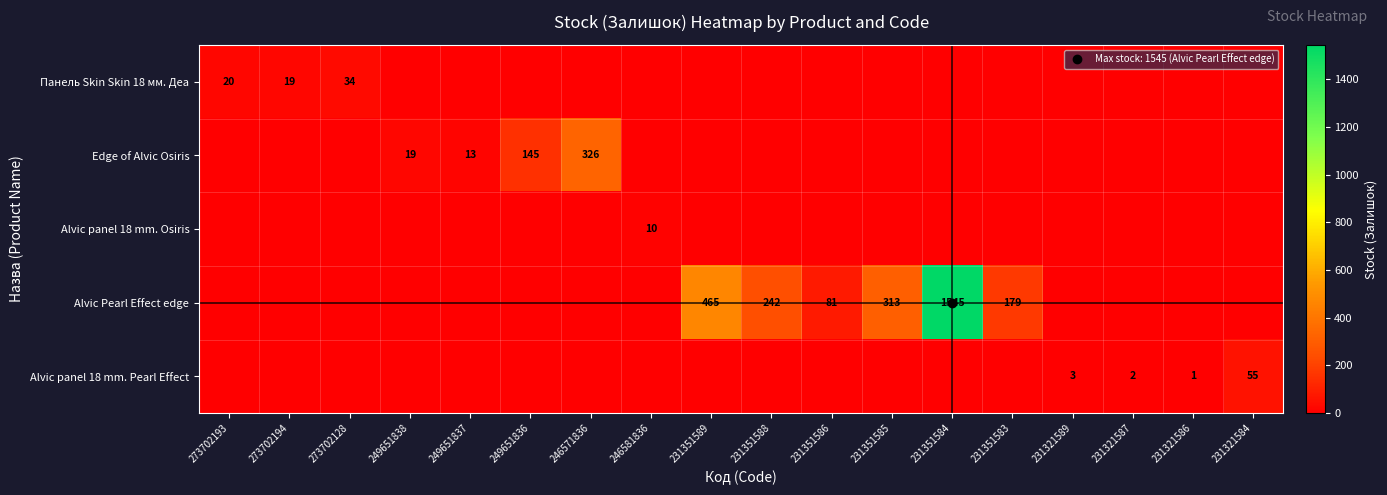

Is the value of Alvic panel 18 mm. Pearl Effect at 231351585 greater than the value of Edge of Alvic Osiris at 249651837?

No